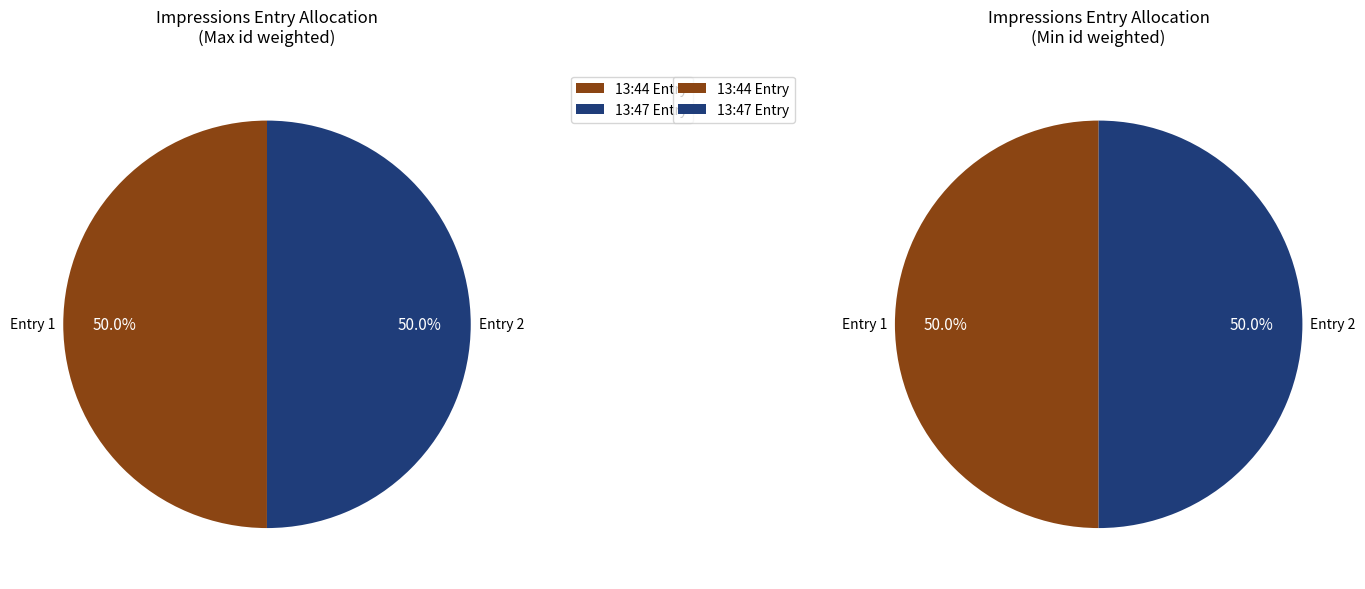

Between 2013-06-17 13:47:42 UTC and 2013-06-17 13:44:25 UTC, which is larger?

2013-06-17 13:47:42 UTC